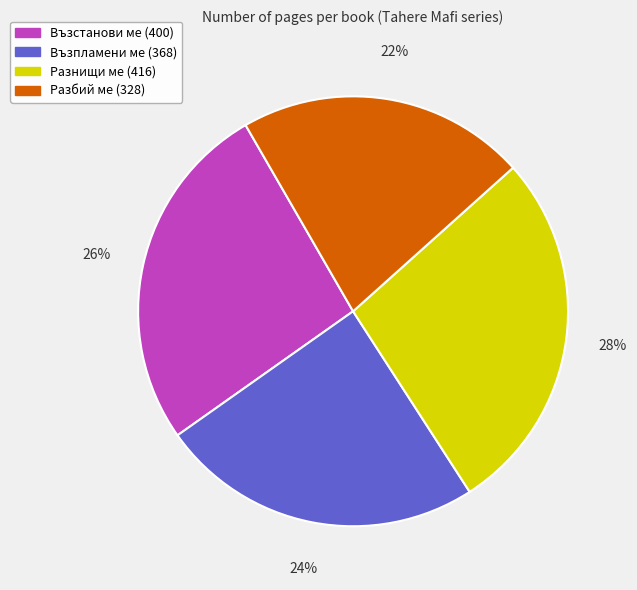

What is the ratio of the value at Разнищи ме (416) to the value at Разбий ме (328)?

1.3